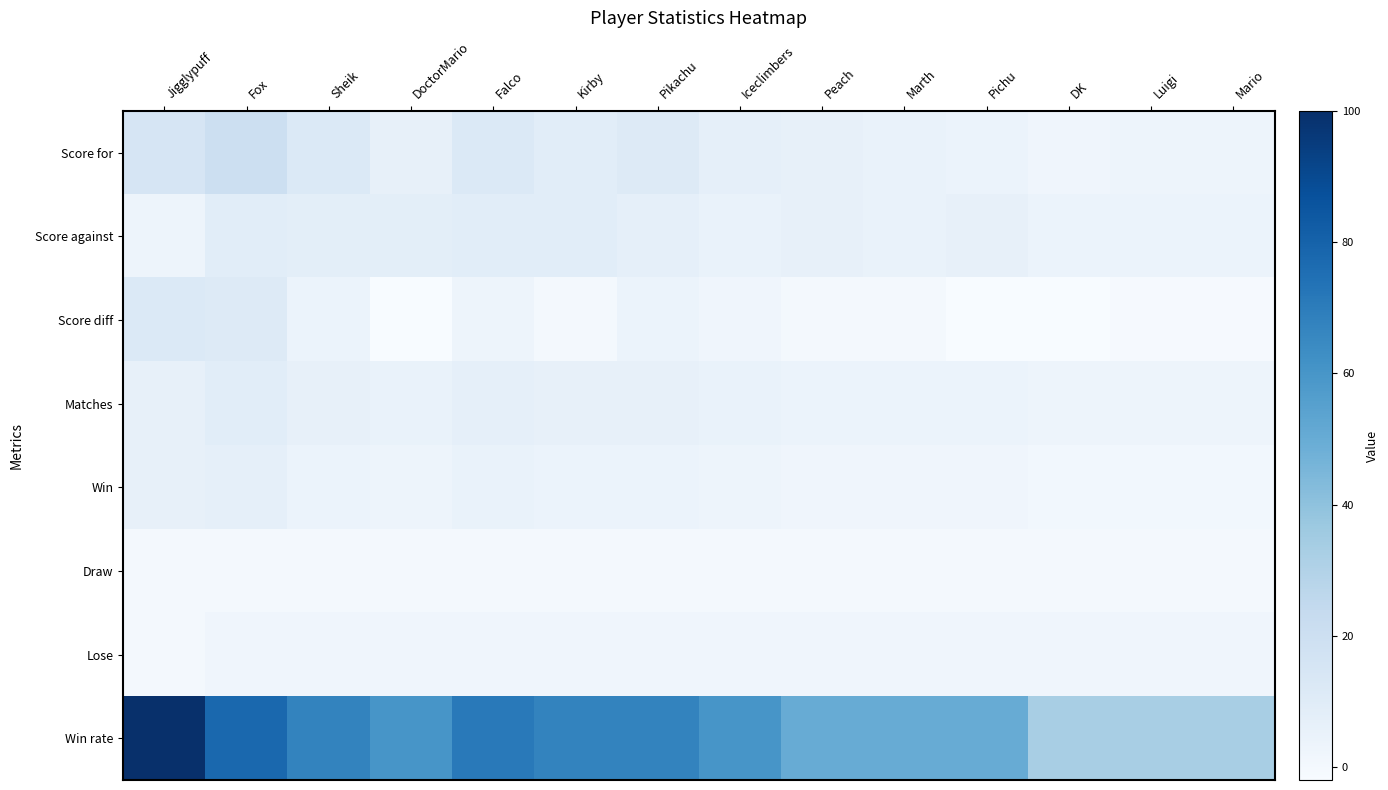

Rank the series by their maximum value, from highest to lowest.

Win rate, Score for, Score diff, Score against, Matches, Win, Lose, Draw